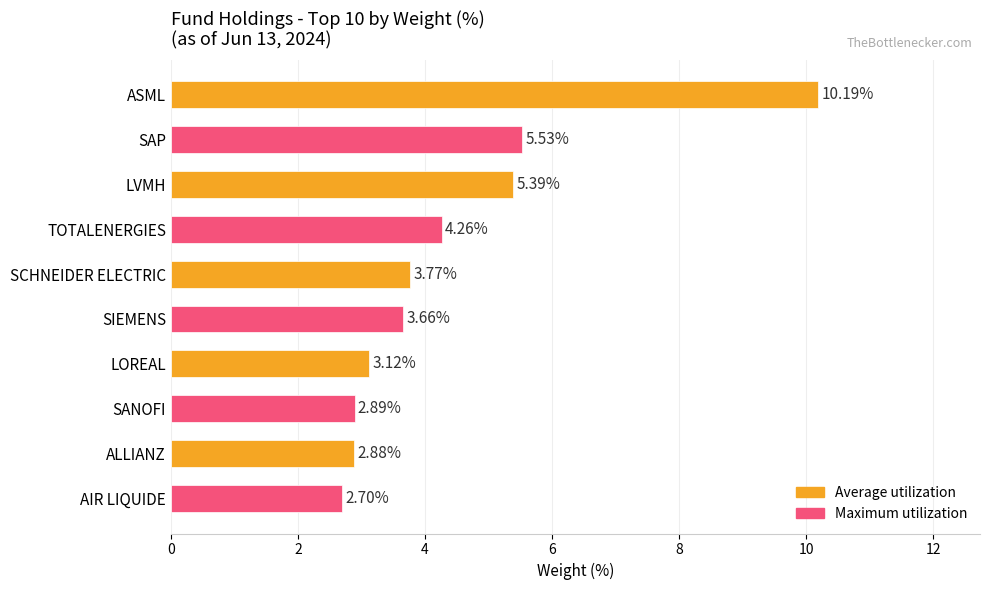

List the labels in order of value, smallest first.

AIR LIQUIDE, ALLIANZ, SANOFI, LOREAL, SIEMENS, SCHNEIDER ELECTRIC, TOTALENERGIES, LVMH, SAP, ASML